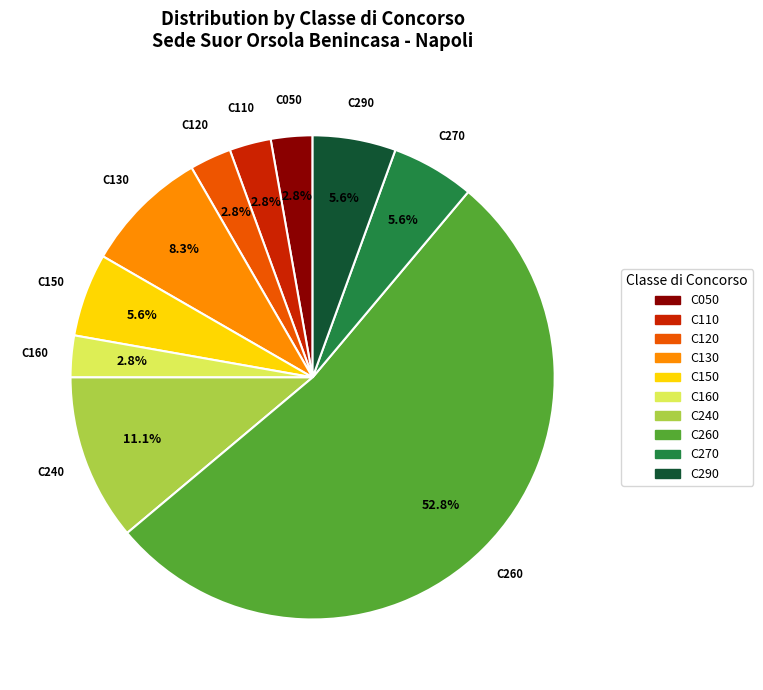

Which slice is the largest?

C260